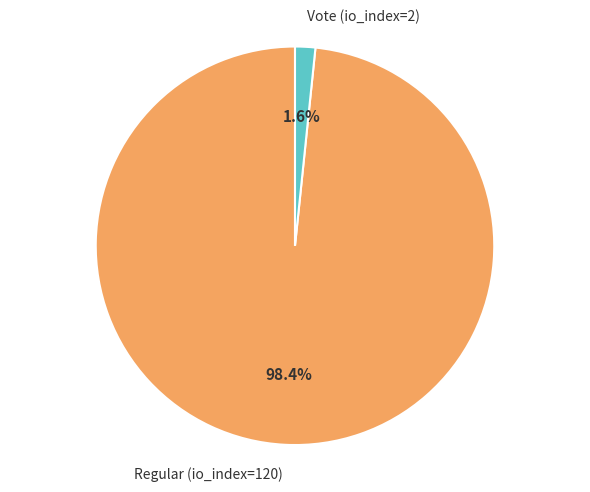

What percentage do Regular (io_index=120) and Vote (io_index=2) together represent?

100.0%